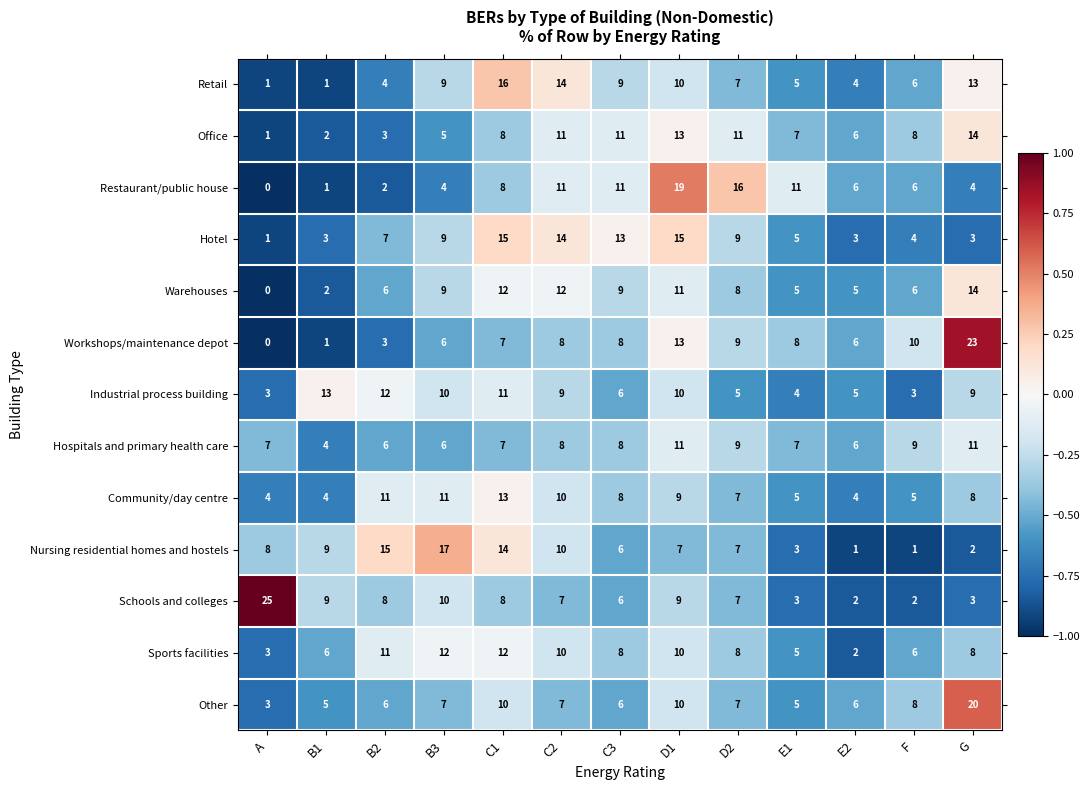

What is the greatest value displayed?

25